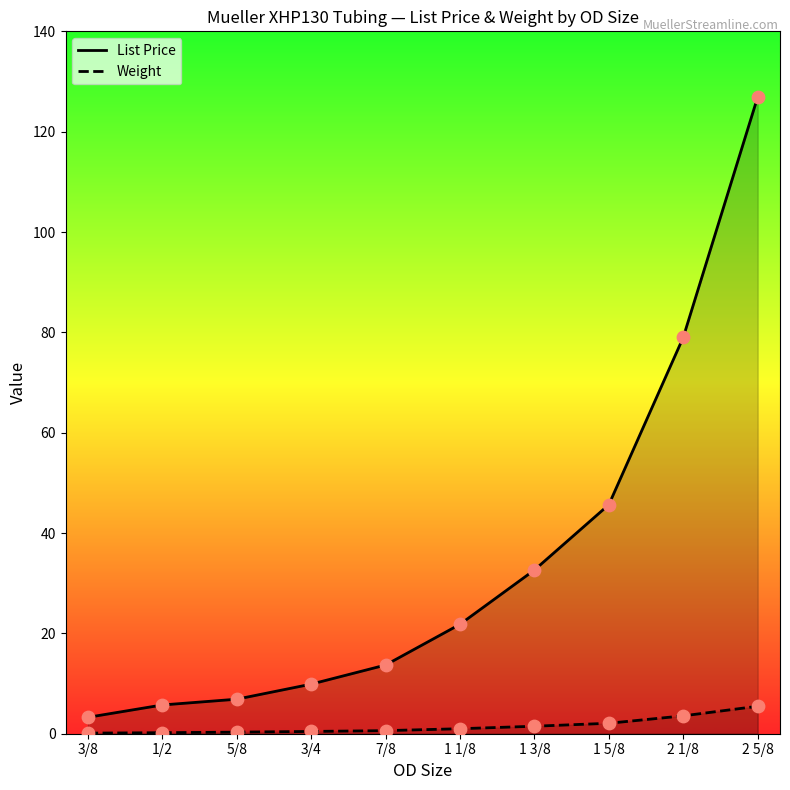

Which series has the widest spread of Y values?

List Price